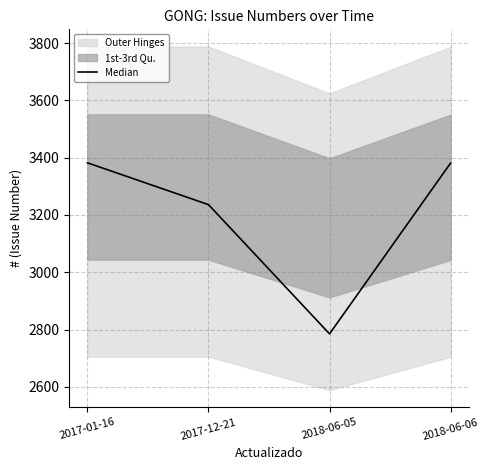

What is the change in value from 2017-01-16 to 2018-06-05?

-597